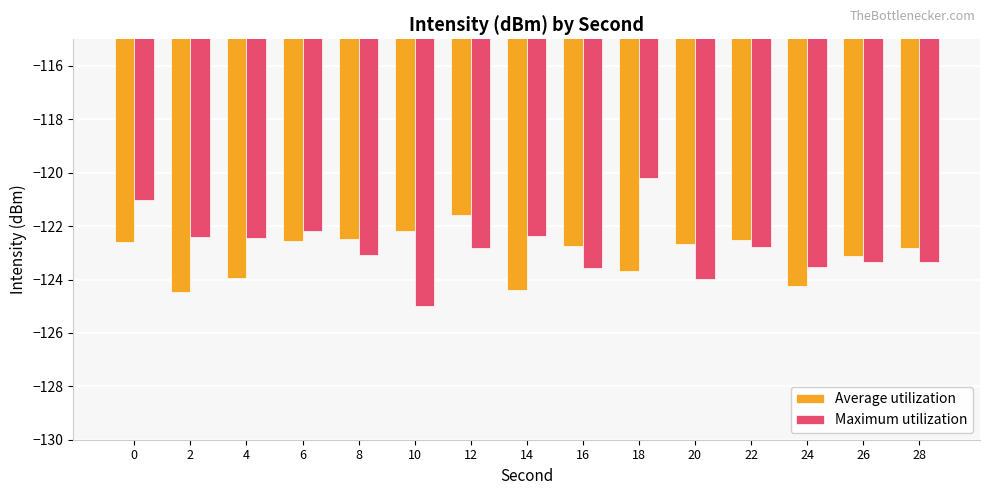

Count the number of data series in this chart.

2